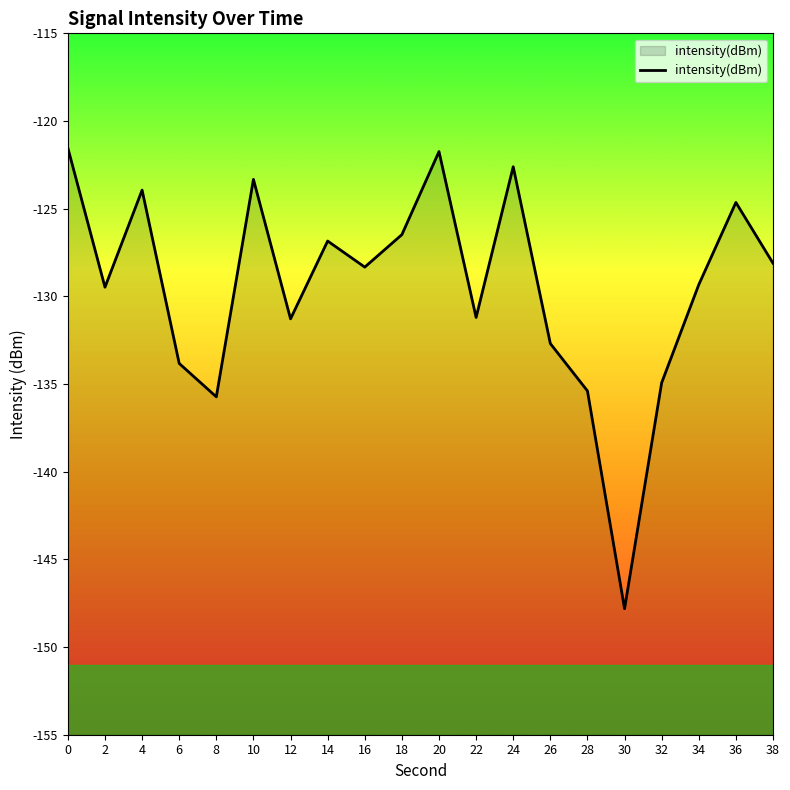

What is the difference between the maximum and minimum values?

26.3